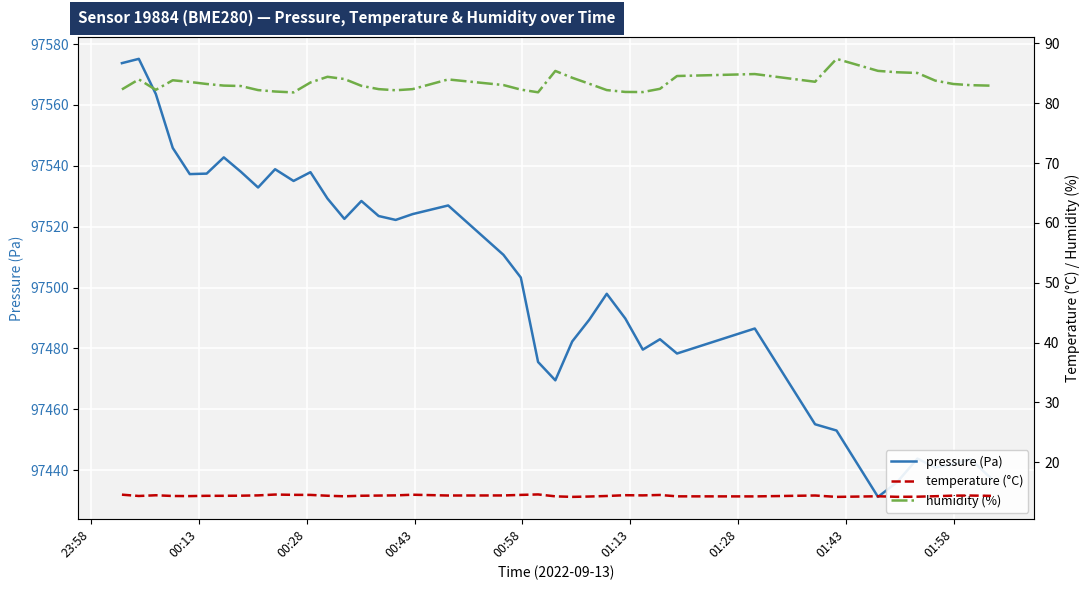

What is the highest value of the pressure (Pa) series?

97575.2